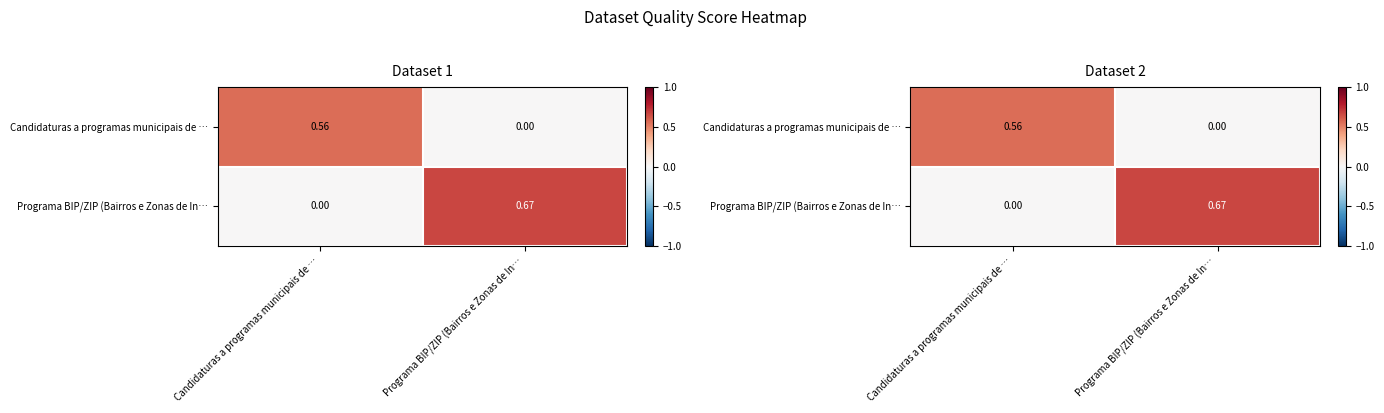

What is the difference between the highest and lowest values at Programa BIP/ZIP (Bairros e Zonas de In…?

0.7